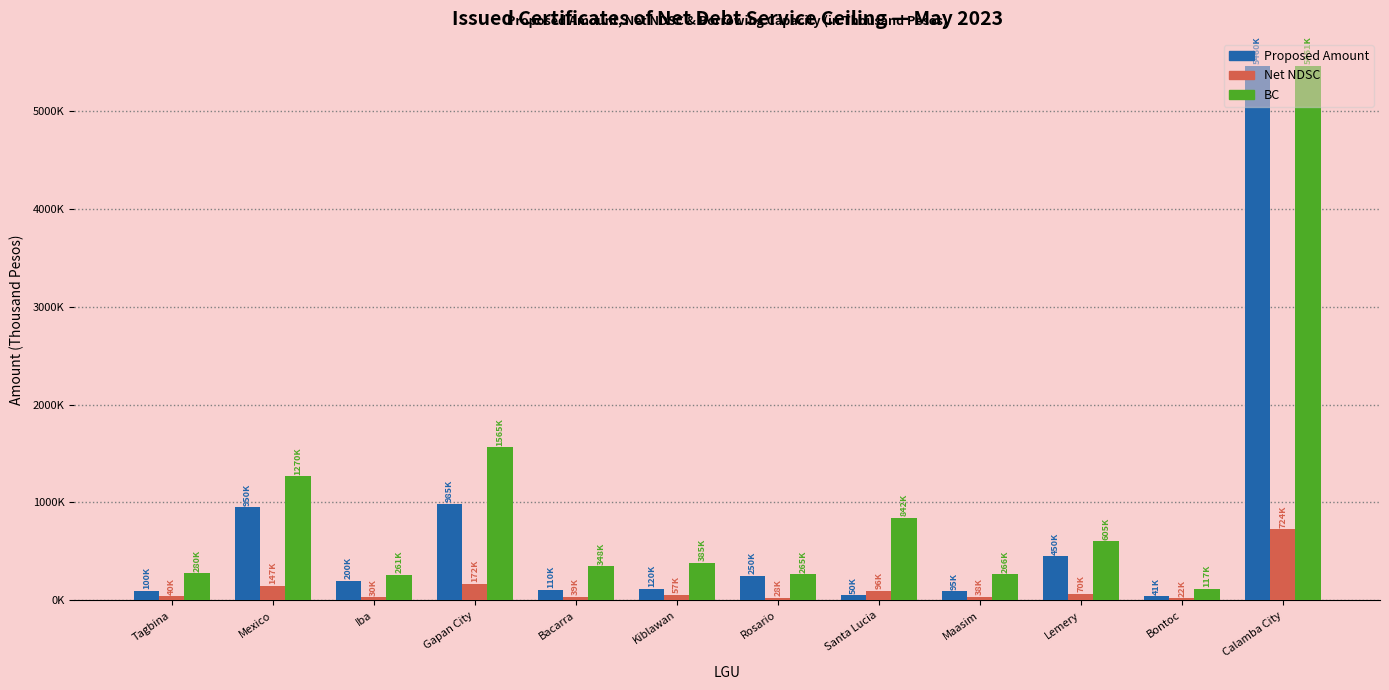

Rank the series at Santa Lucia from highest to lowest value.

BC, Net NDSC, Proposed Amount